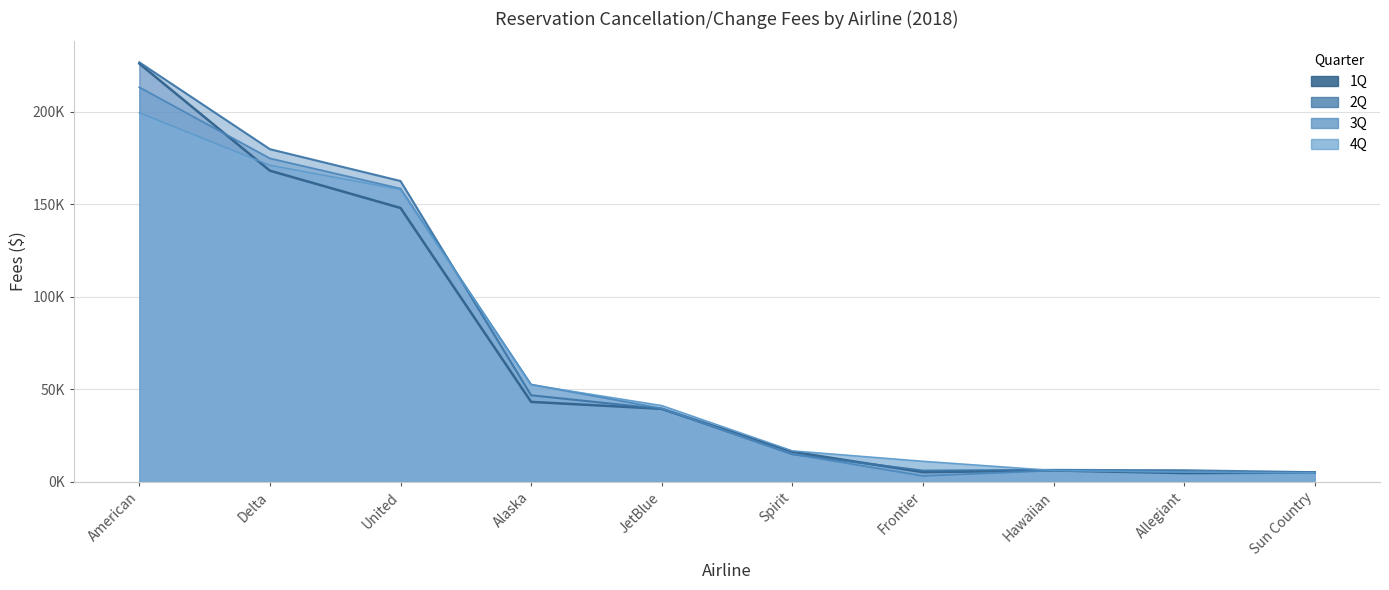

How many data points does each series have?

10